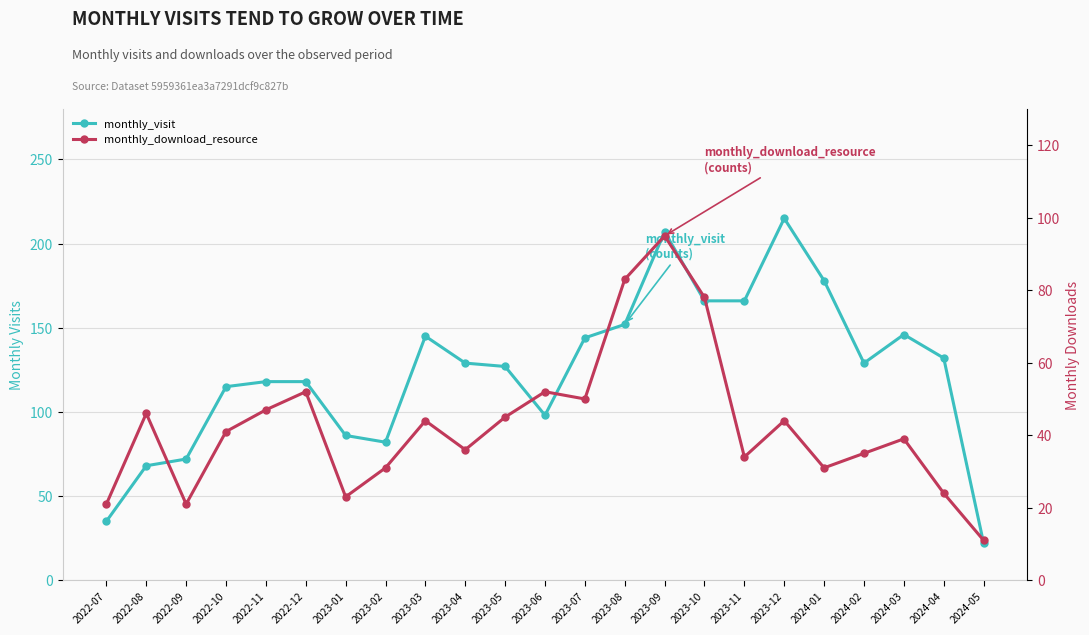

What value does the monthly_download_resource series have at 2023-12?

44